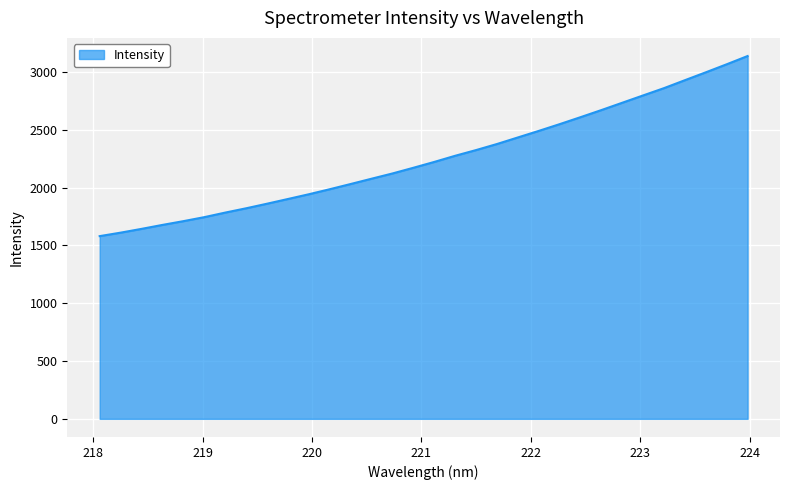

What is the difference between the maximum and minimum values?

1557.3